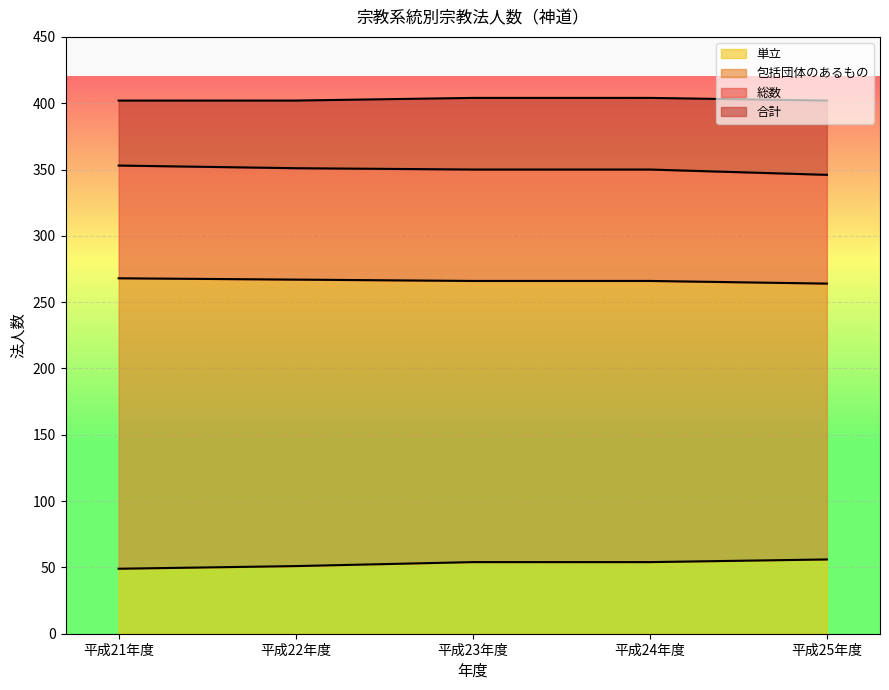

At how many categories does at least one series exceed 324?

5